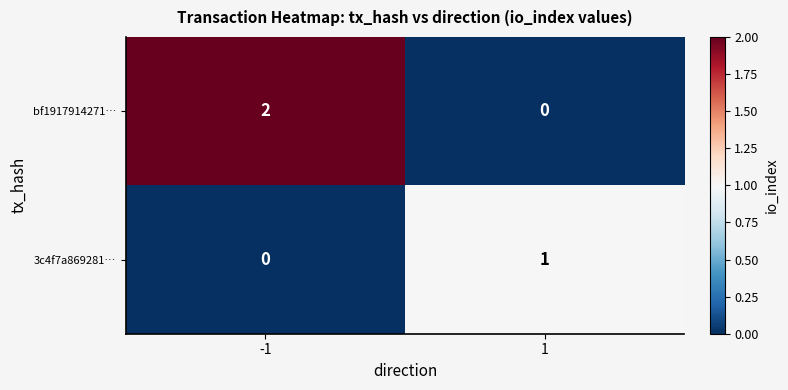

Which series has the largest total across all categories?

bf1917914271…